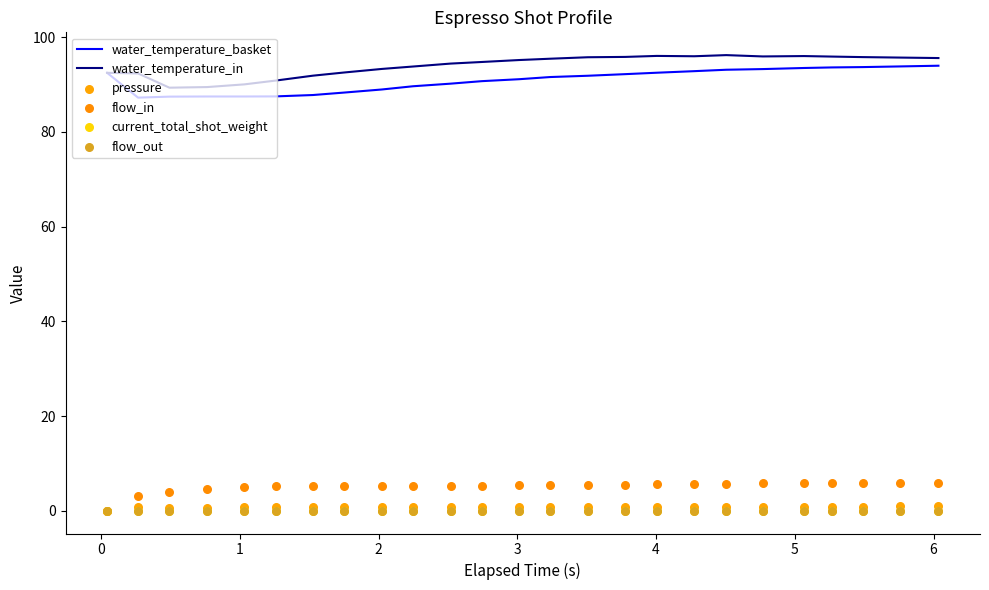

What are all the series names shown in the legend?

water_temperature_basket, water_temperature_in, pressure, flow_in, current_total_shot_weight, flow_out